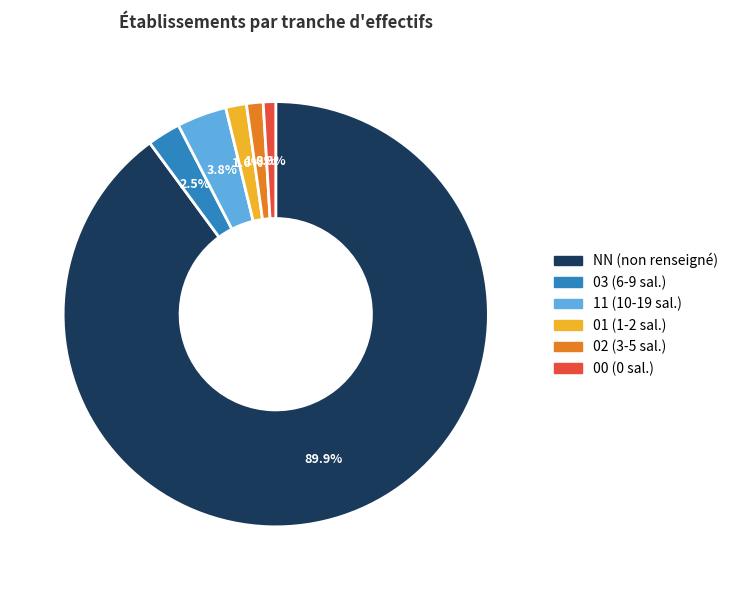

To the nearest percent, what is the difference between the largest and smallest slice percentages?

89%